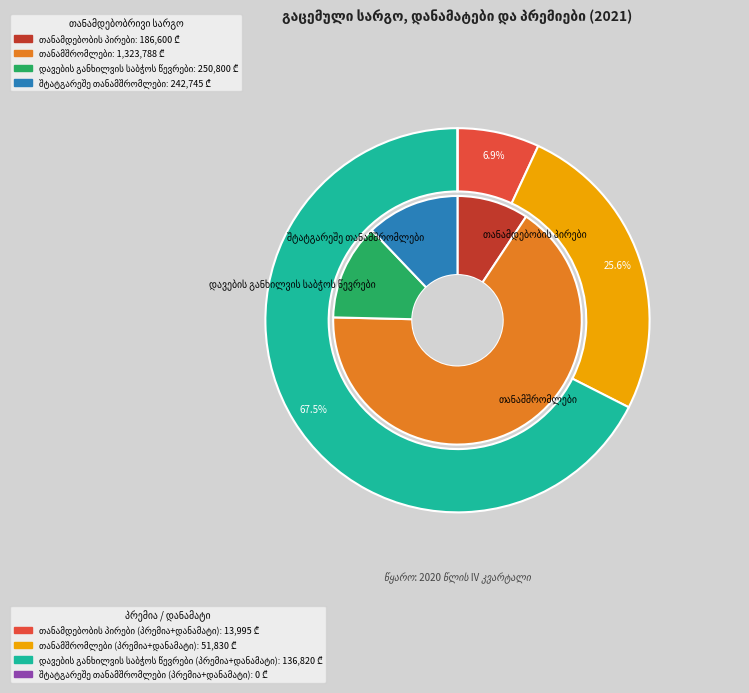

What percentage do შტატგარეშე თანამშრომლები and თანამშრომლები together represent?

78.2%